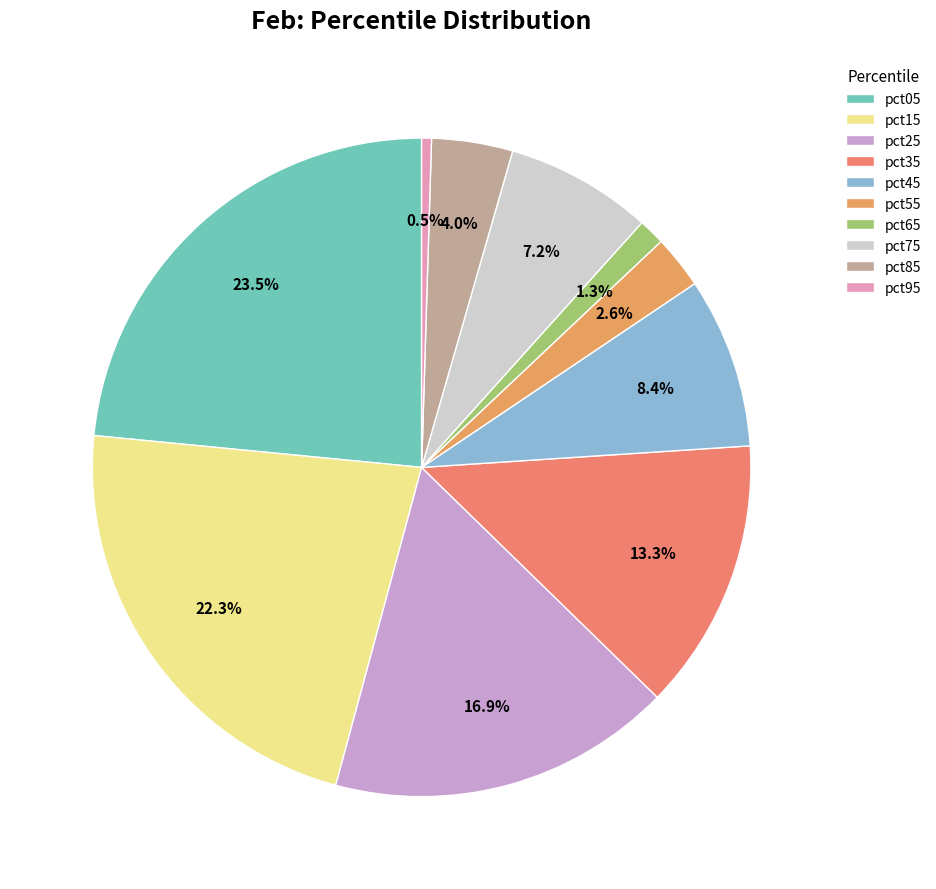

Do pct95 and pct55 together represent more than half of the pie?

No